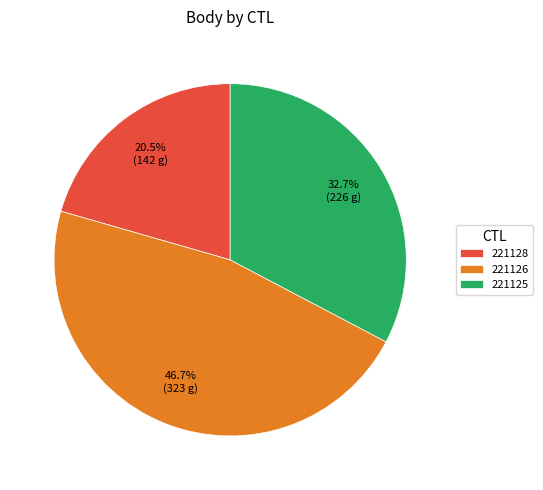

How much of the chart is everything except 221126?

53.3%